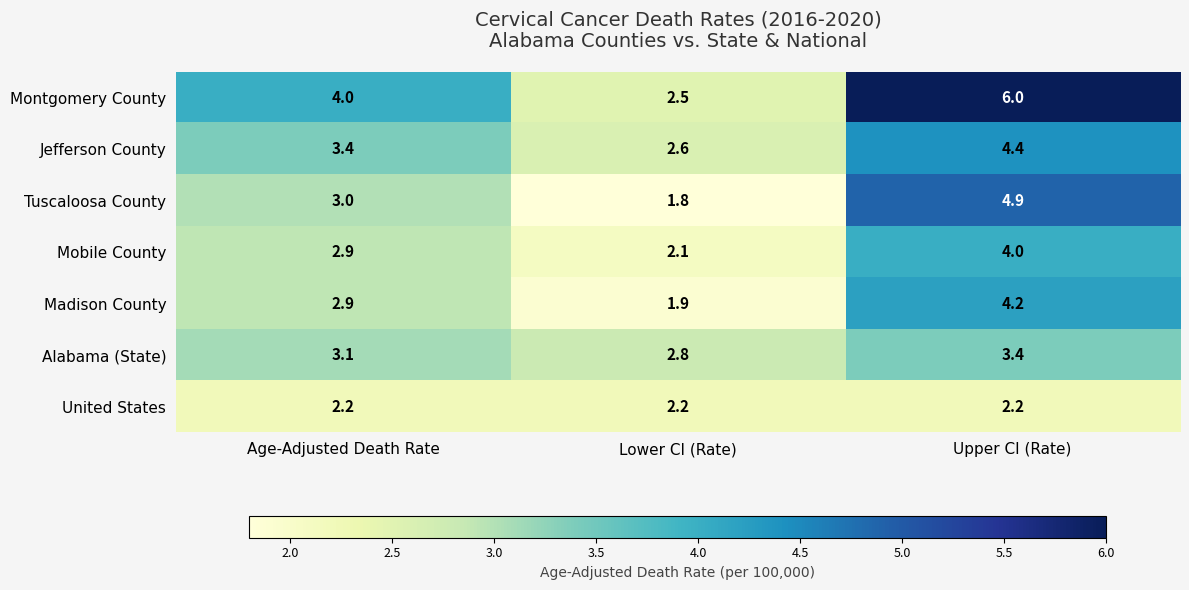

What is the total value across all series at Age-Adjusted Death Rate?

21.5